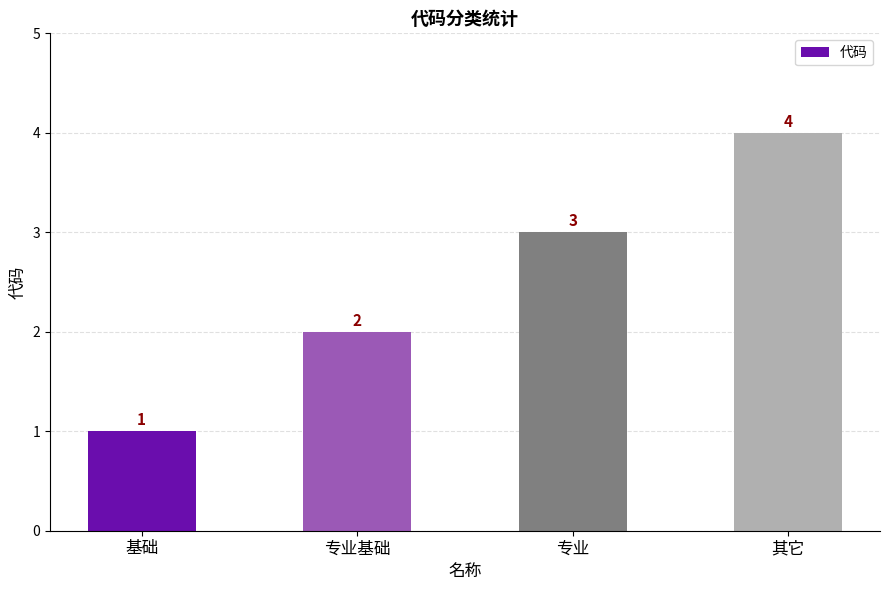

What is the change in value from 专业 to 其它?

+1